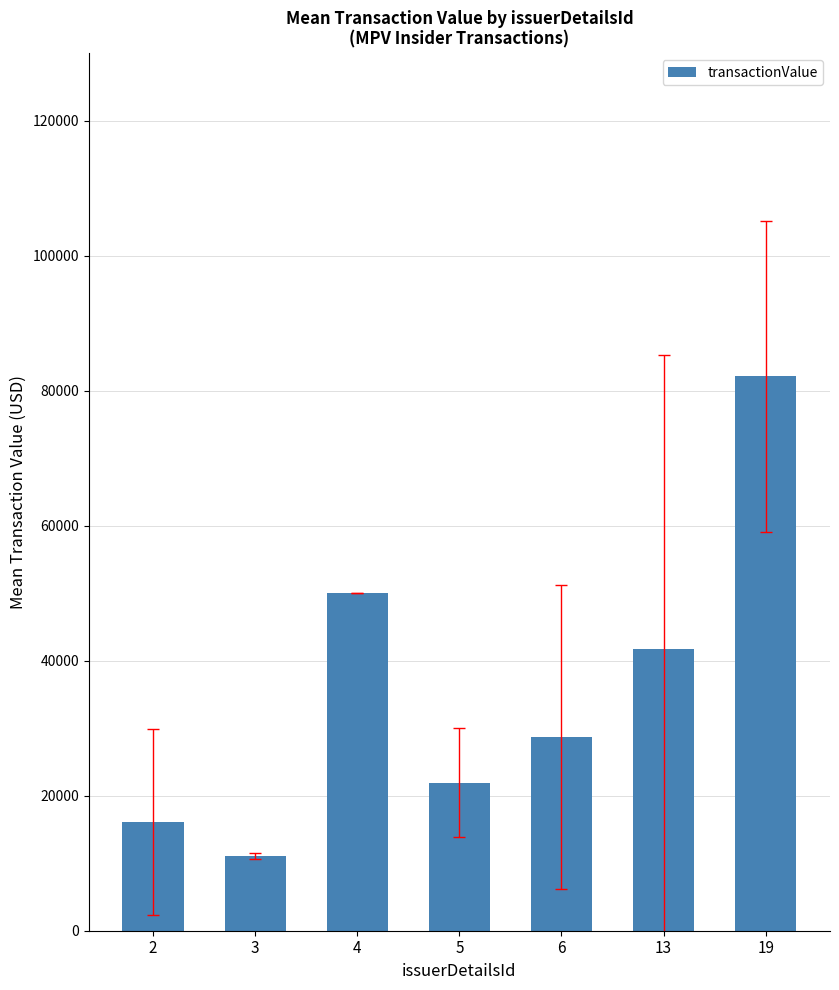

What is the ratio of the value at 13 to the value at 6?

1.5